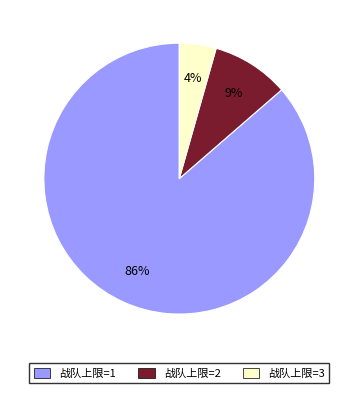

Is there any slice that represents more than half of the pie?

Yes